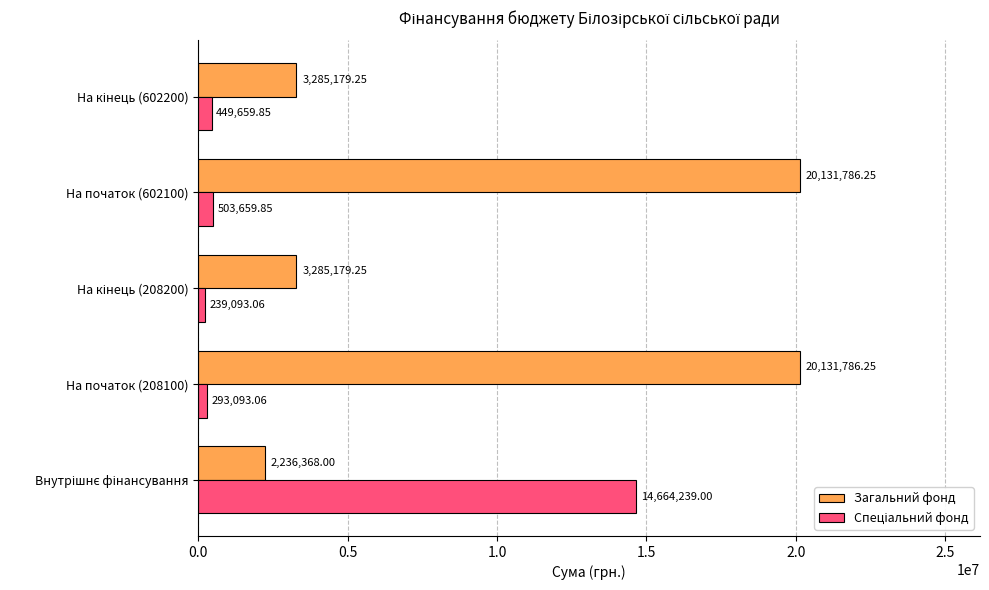

What is the average value of the Загальний фонд series?

9814059.8